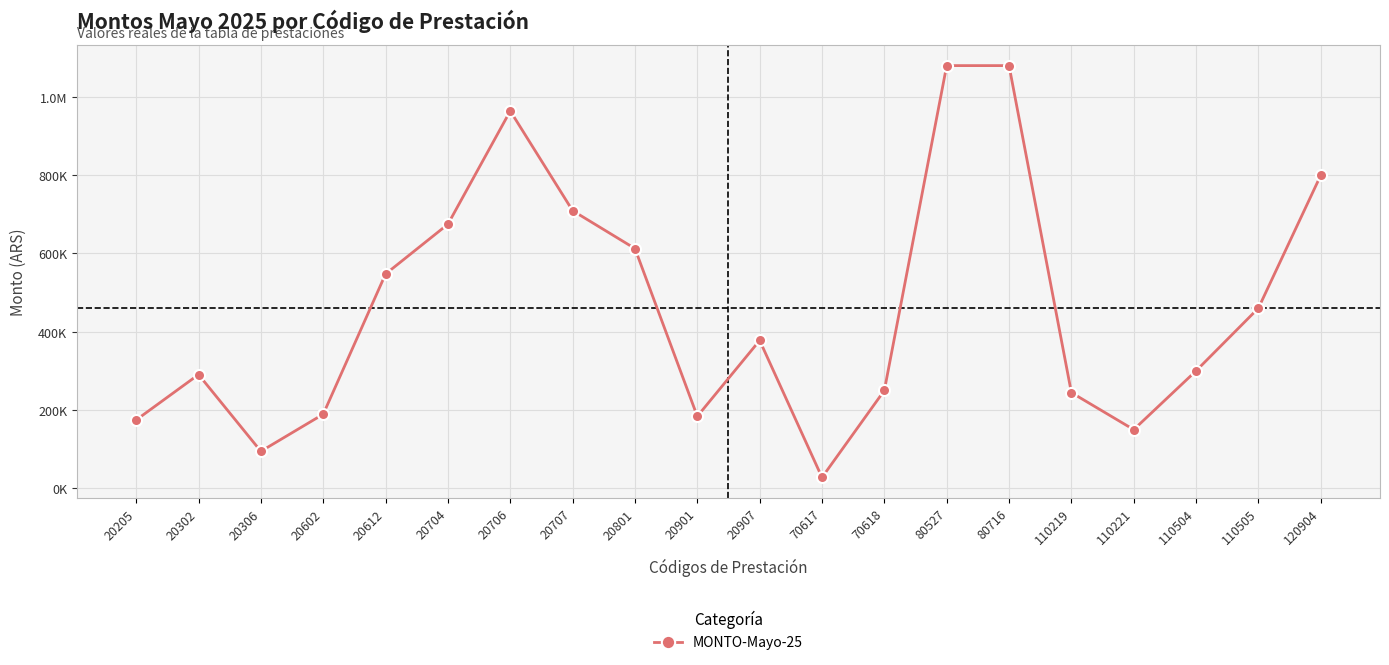

Is this an area chart (filled region under the line)?

No